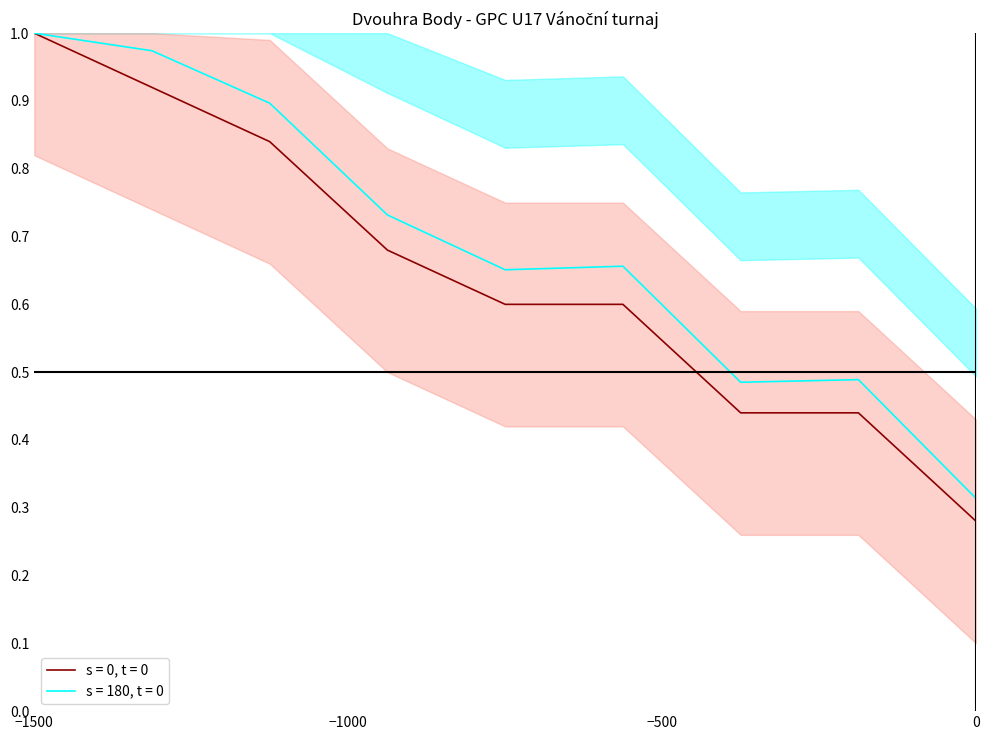

Is it true that s = 0, t = 0 equals 0.6 at Šlegrová Lucie?

True